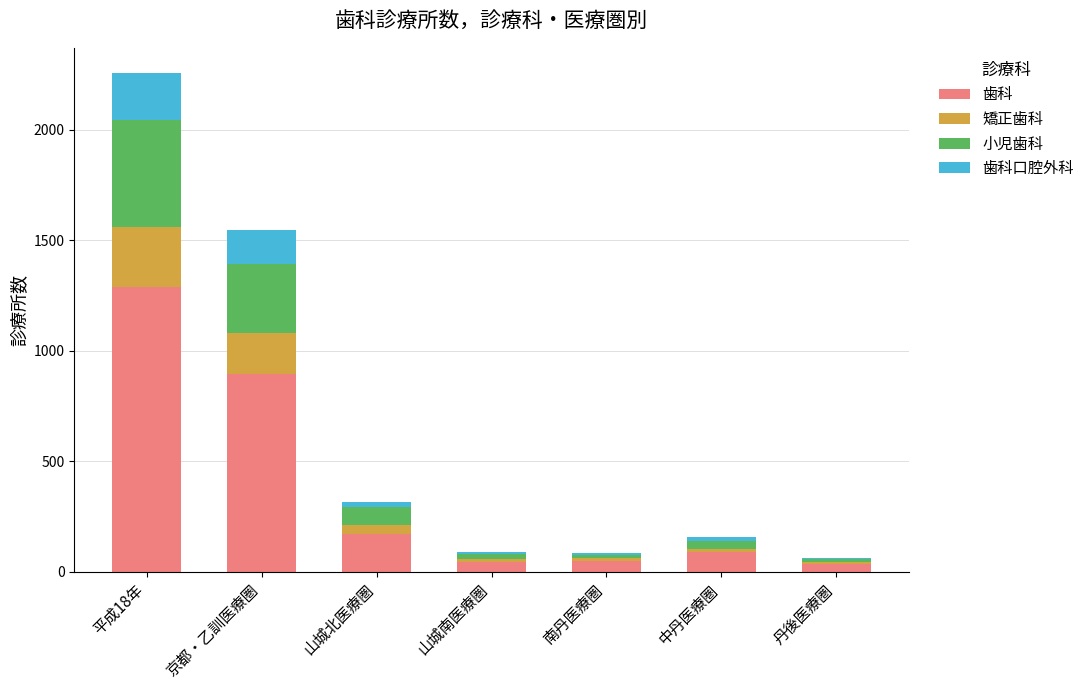

What is the sum of all 歯科 values?

2574